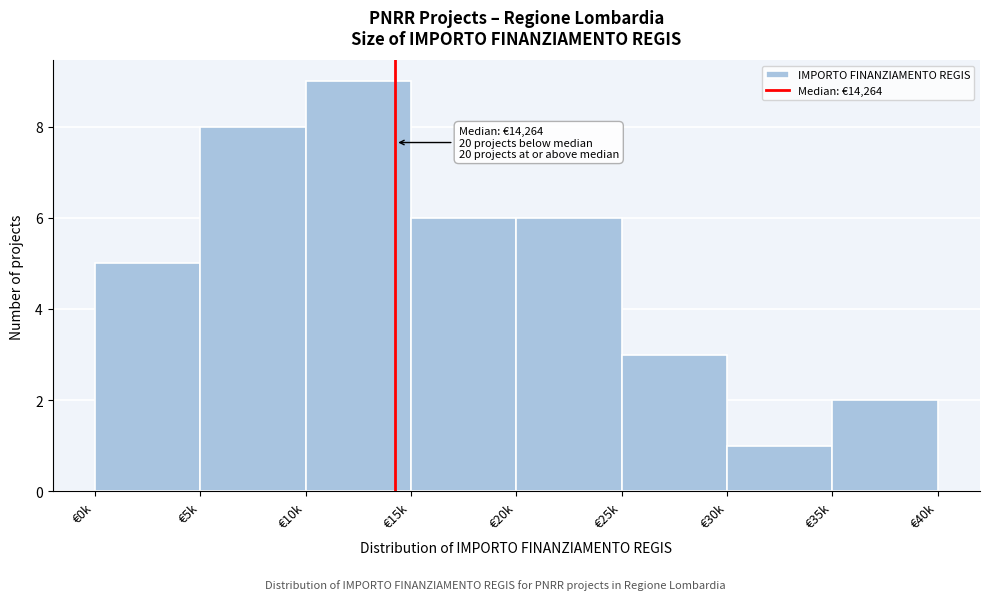

Reading left to right, list all the values displayed in this chart.

€0k=5	€5k=8	€10k=9	€15k=6	€20k=6	€25k=3	€30k=1	€35k=2